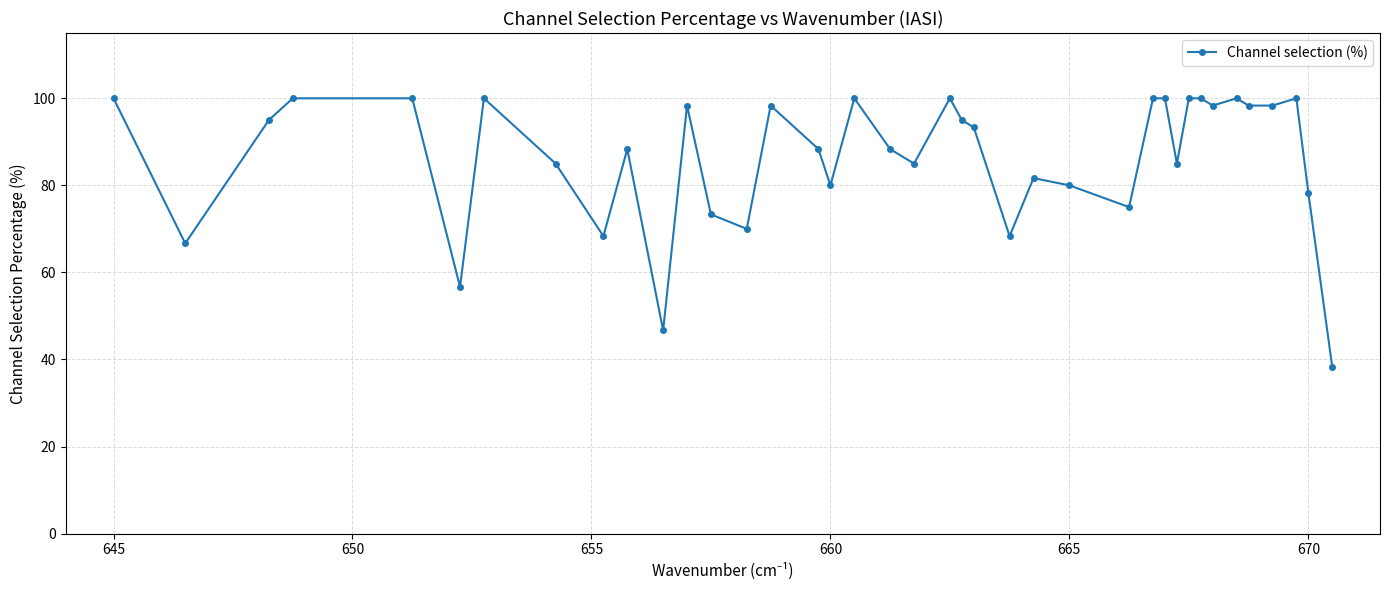

Does the chart display data point markers on the line(s)?

Yes